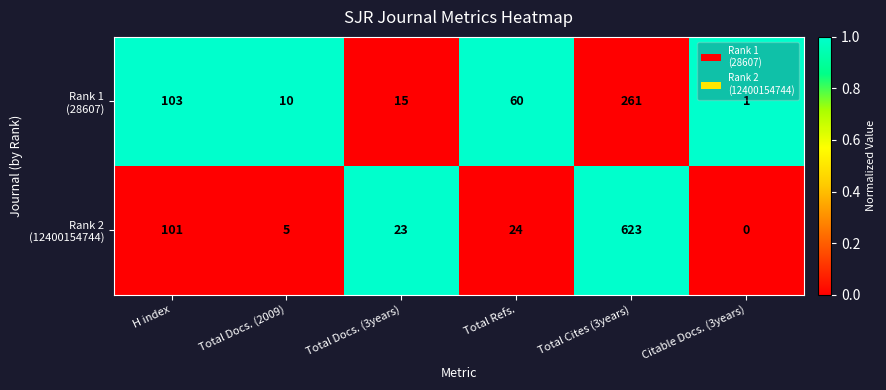

What is the total value across all series at H index?

204